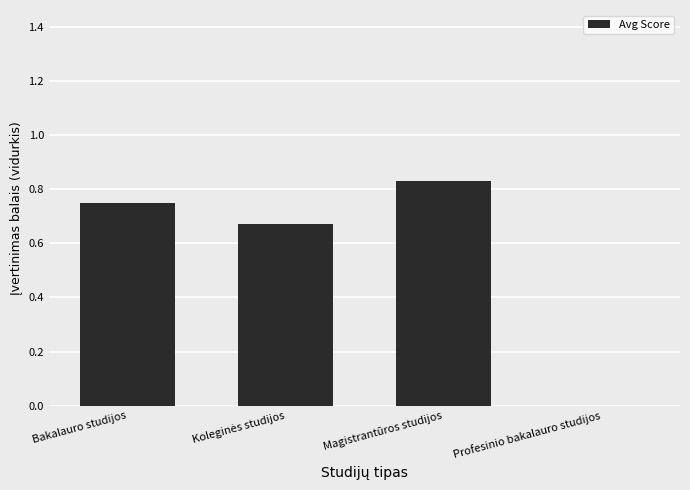

Between Magistrantūros studijos and Bakalauro studijos, which is larger?

Magistrantūros studijos